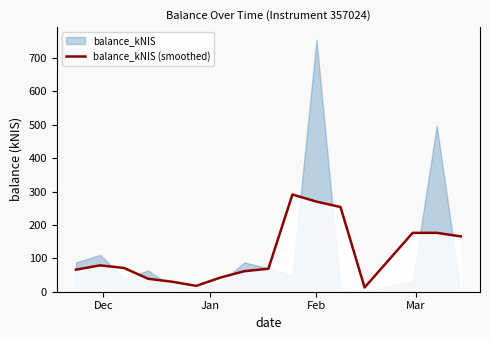

What is the label of the 16th point from the right?

Dec